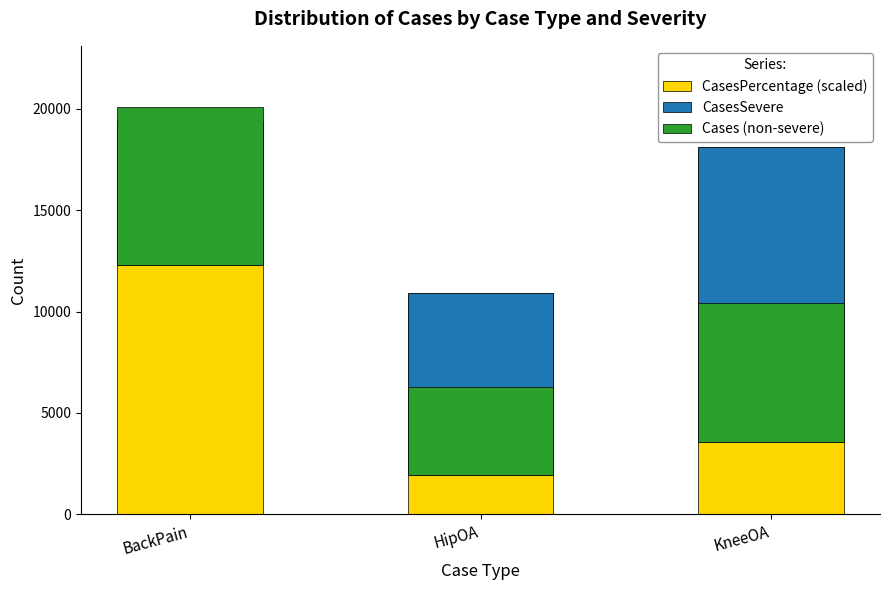

What is the sum of the Cases (non-severe) values at BackPain and KneeOA?

14604